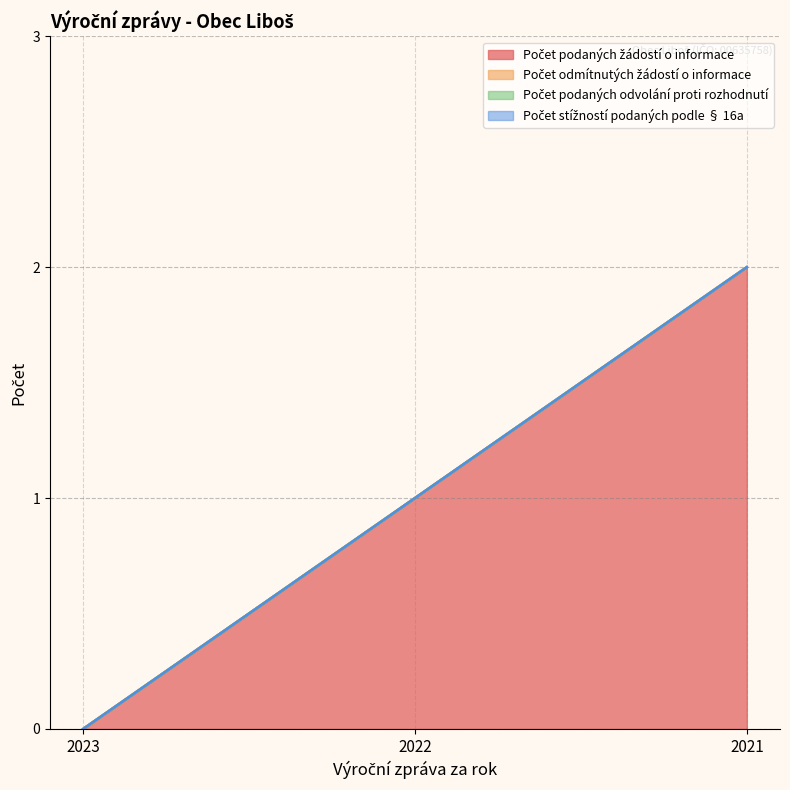

At how many categories does at least one series exceed 1?

1